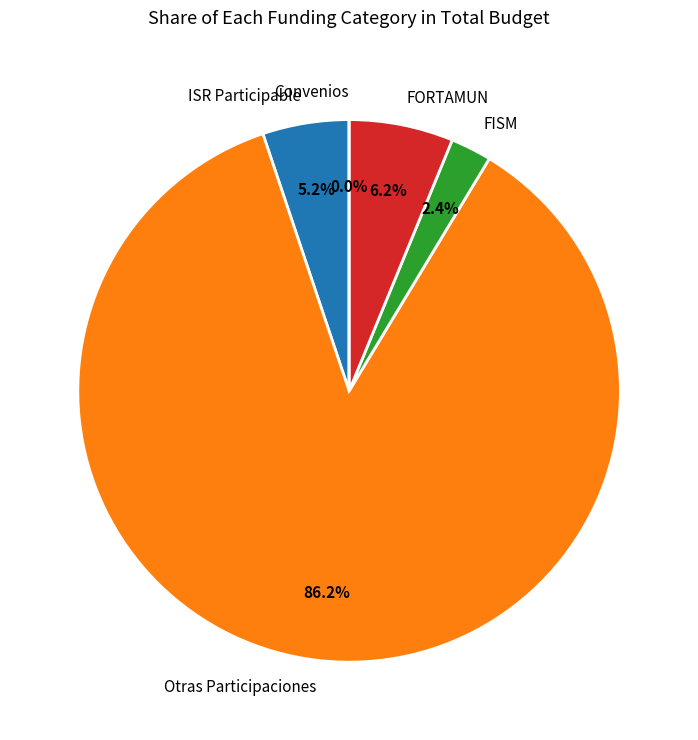

Combined, do FISM and Convenios account for over 50%?

No